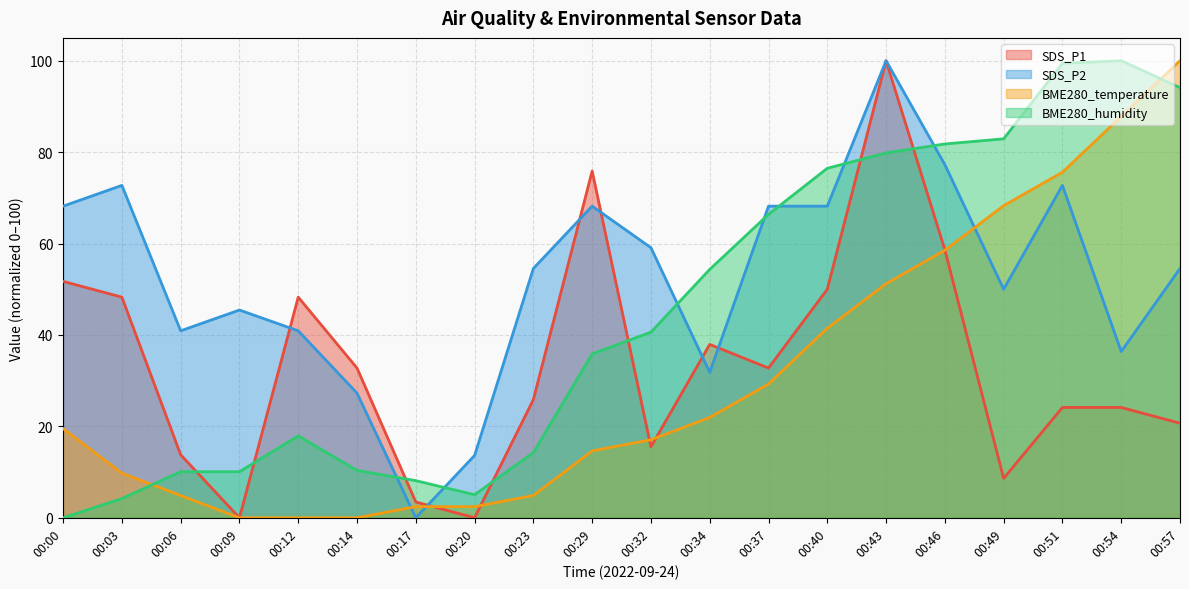

Between 00:32 and 00:37, which is larger?

00:37